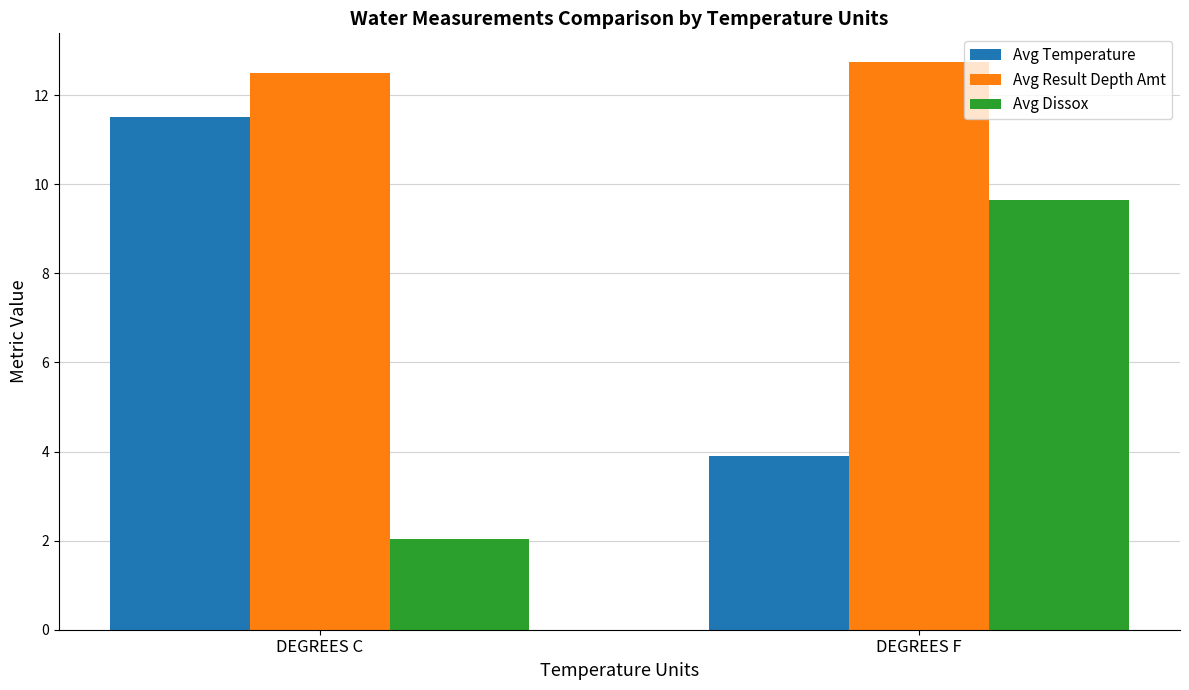

Where is Avg Temperature nearest to the value 7?

DEGREES F